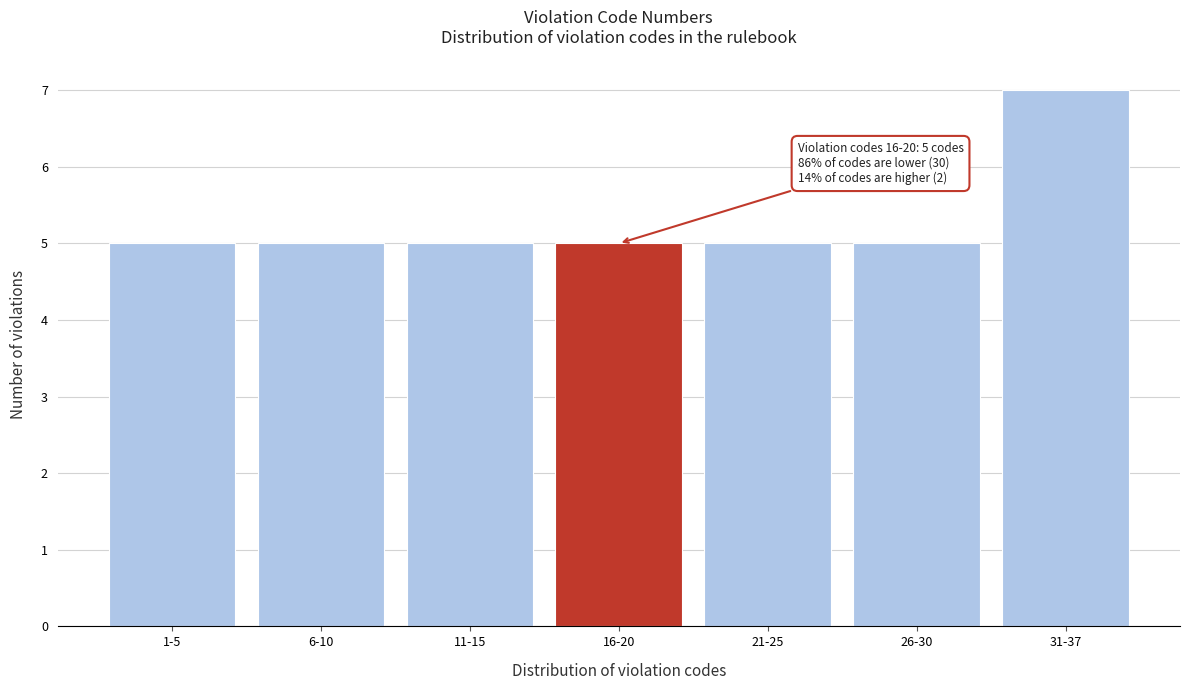

Reading left to right, list all the values displayed in this chart.

1-5=5	6-10=5	11-15=5	16-20=5	21-25=5	26-30=5	31-37=7